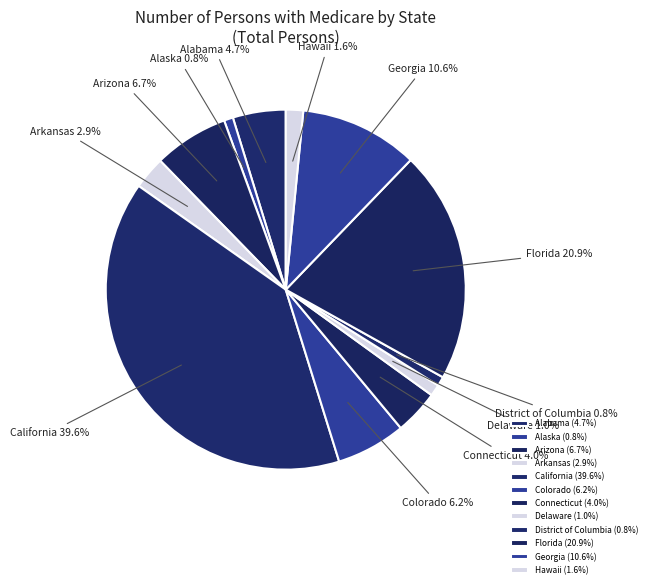

How many slices are in this pie chart?

12